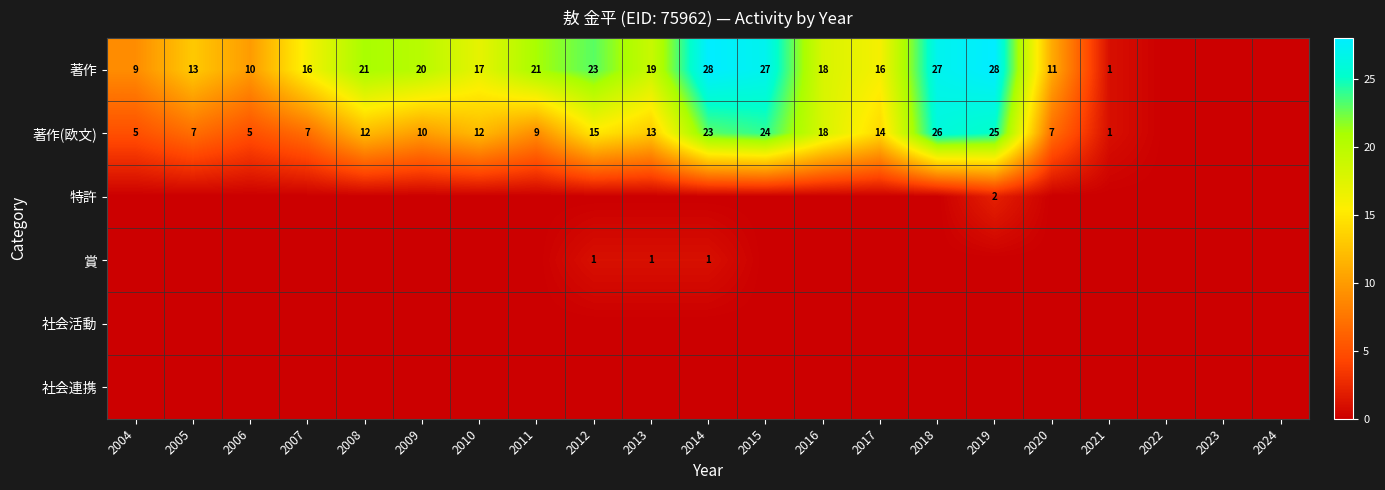

Is it true that 著作(欧文) equals 15 at 2012?

True